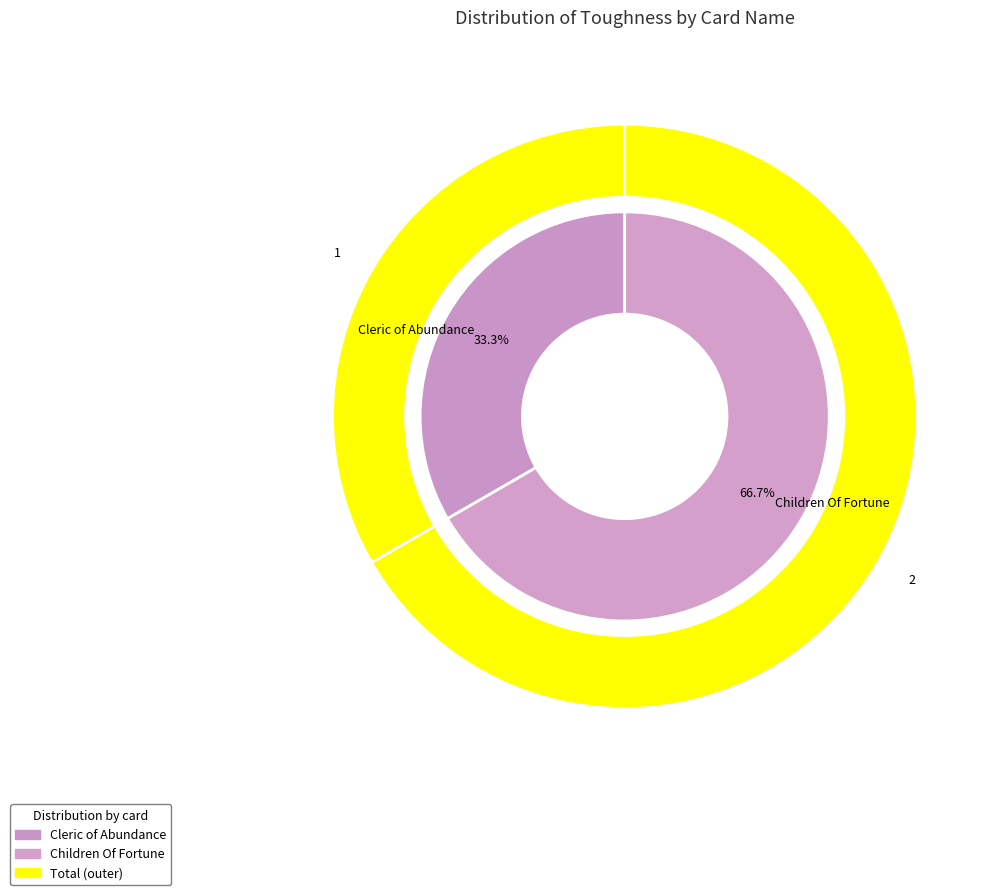

Is the sum of Children Of Fortune and Cleric of Abundance greater than half?

Yes